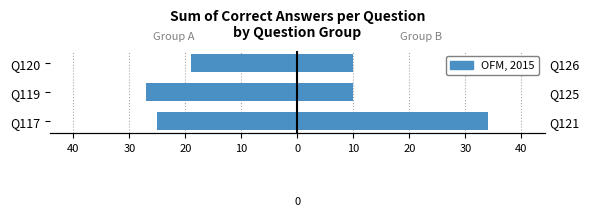

True or false: Left Group has a value of -36 at Q119.

False